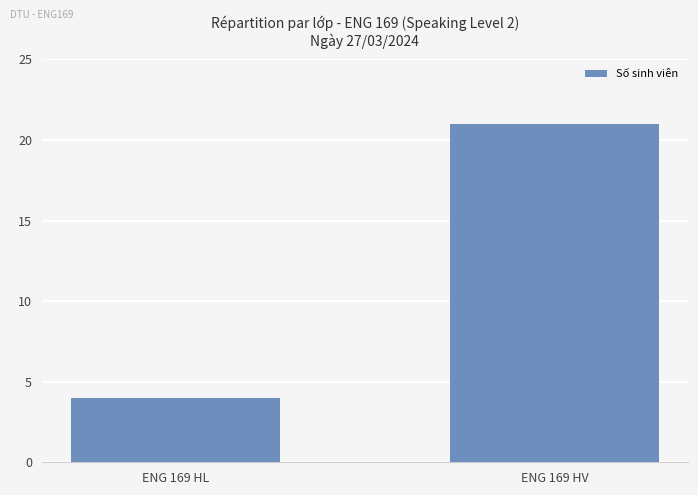

What is the difference between the values at ENG 169 HL and ENG 169 HV?

17